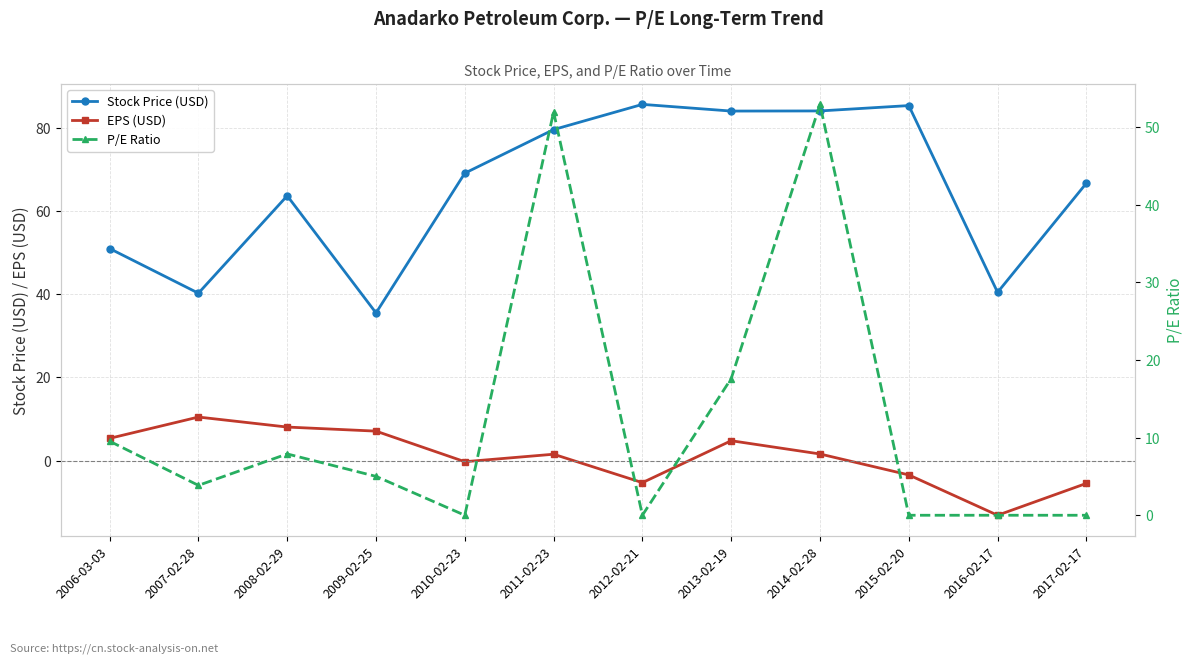

What are all the series names shown in the legend?

Stock Price (USD), EPS (USD), P/E Ratio